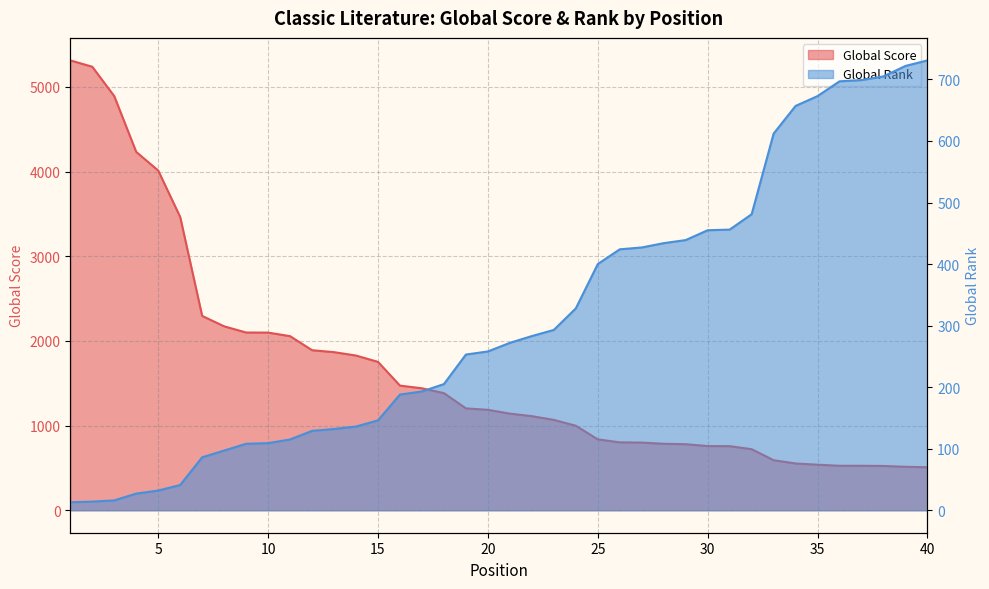

What is the difference between the second highest and second lowest values in the Global Score series?

4725